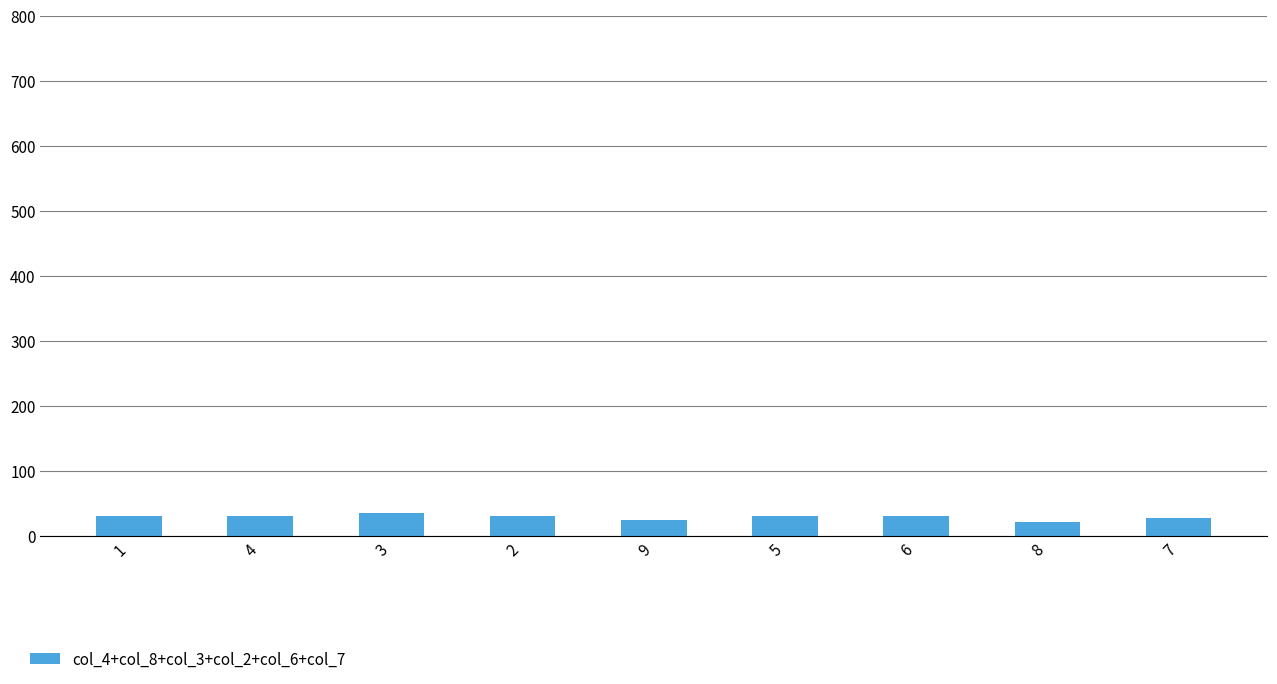

What position from the left is 5?

6